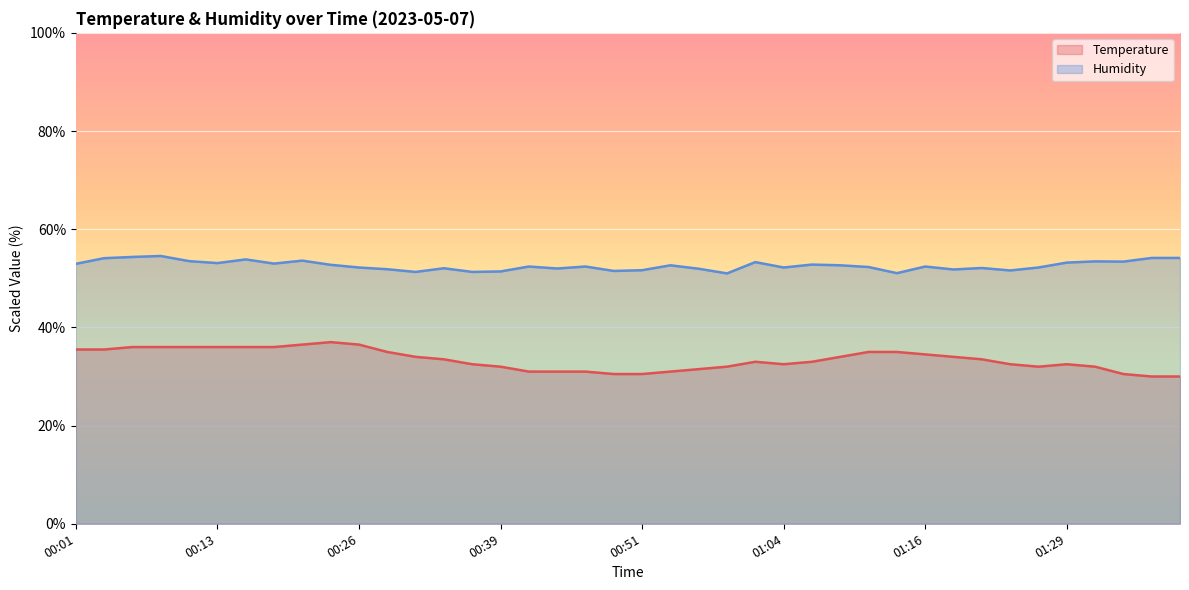

Is it true that humidity equals 51.4 at 00:39?

True